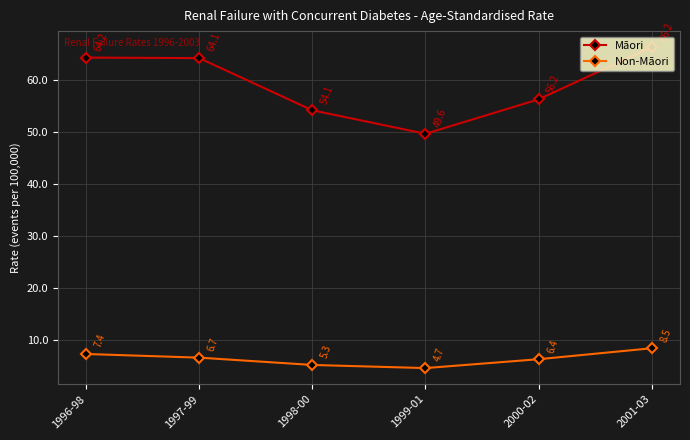

Reading left to right, what are all the values shown in this chart?

Māori: 1996-98=64.2	1997-99=64.1	1998-00=54.1	1999-01=49.6	2000-02=56.2	2001-03=66.2
Non-Māori: 1996-98=7.4	1997-99=6.7	1998-00=5.3	1999-01=4.7	2000-02=6.4	2001-03=8.5